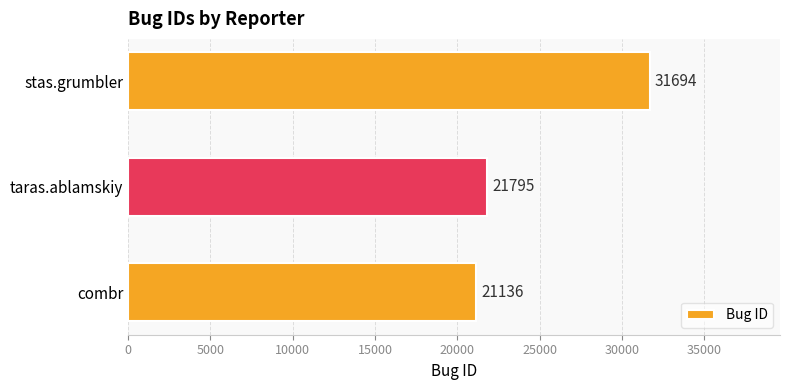

Between combr and stas.grumbler, which is larger?

stas.grumbler